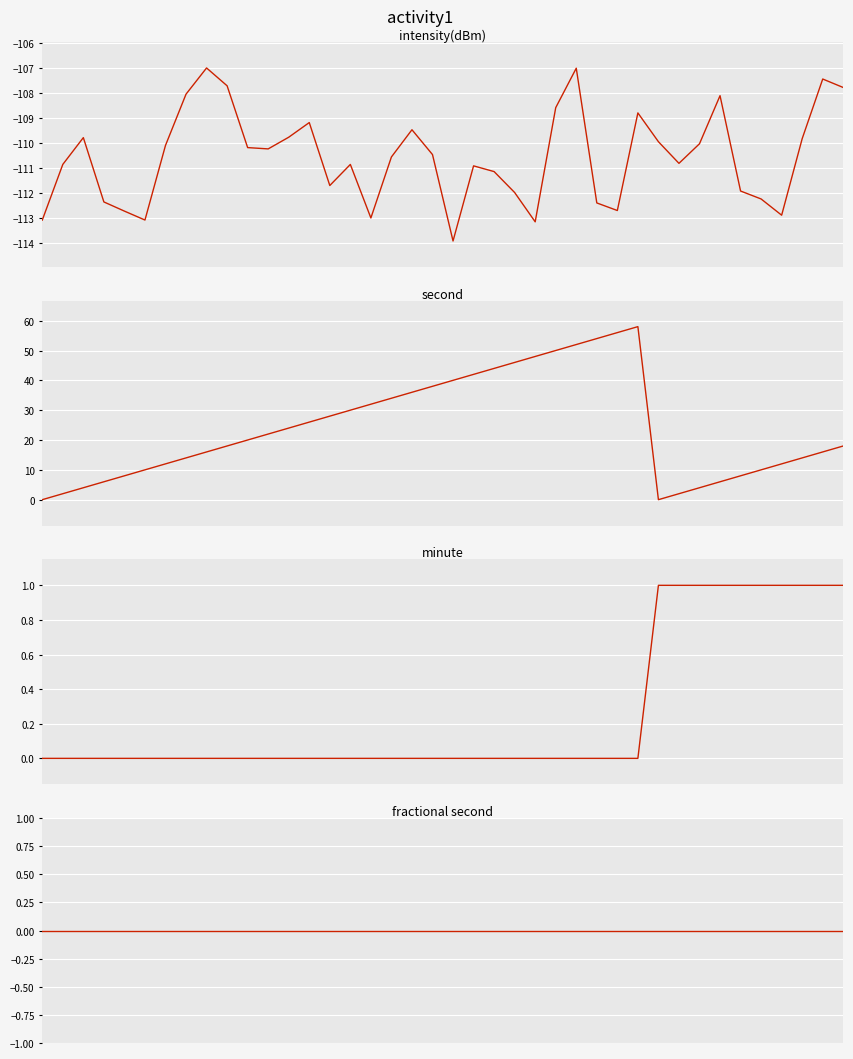

Which series has the largest range (max minus min)?

second